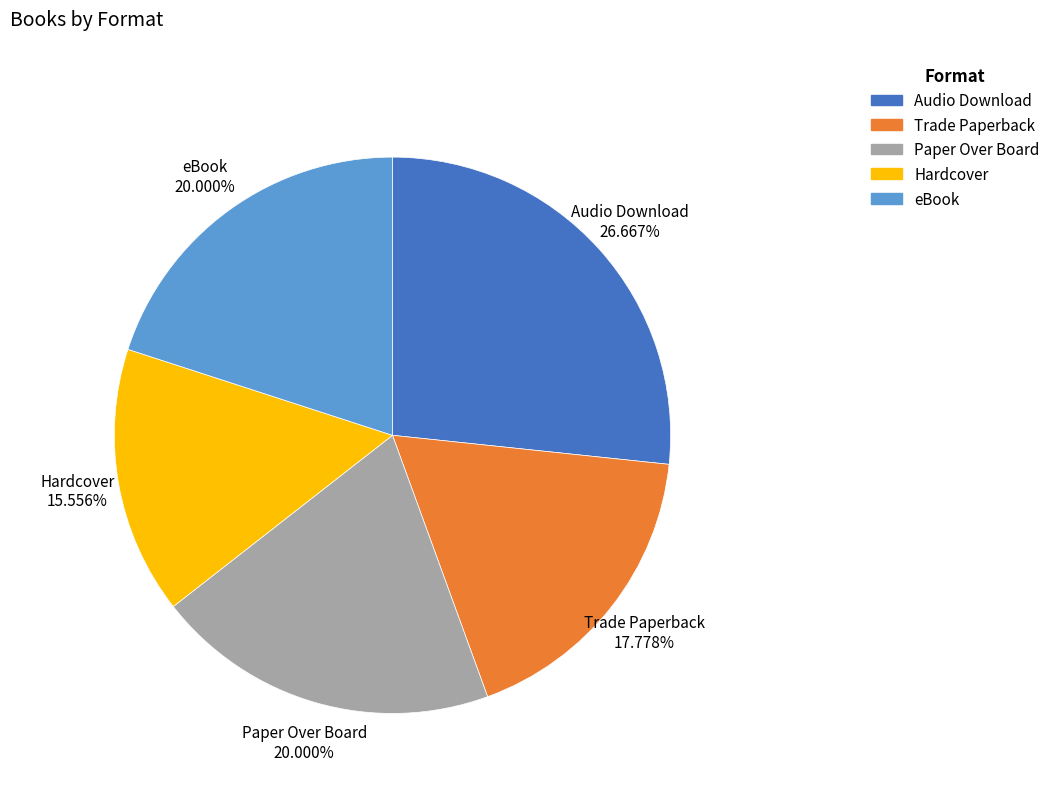

Which slice is the largest?

Audio Download